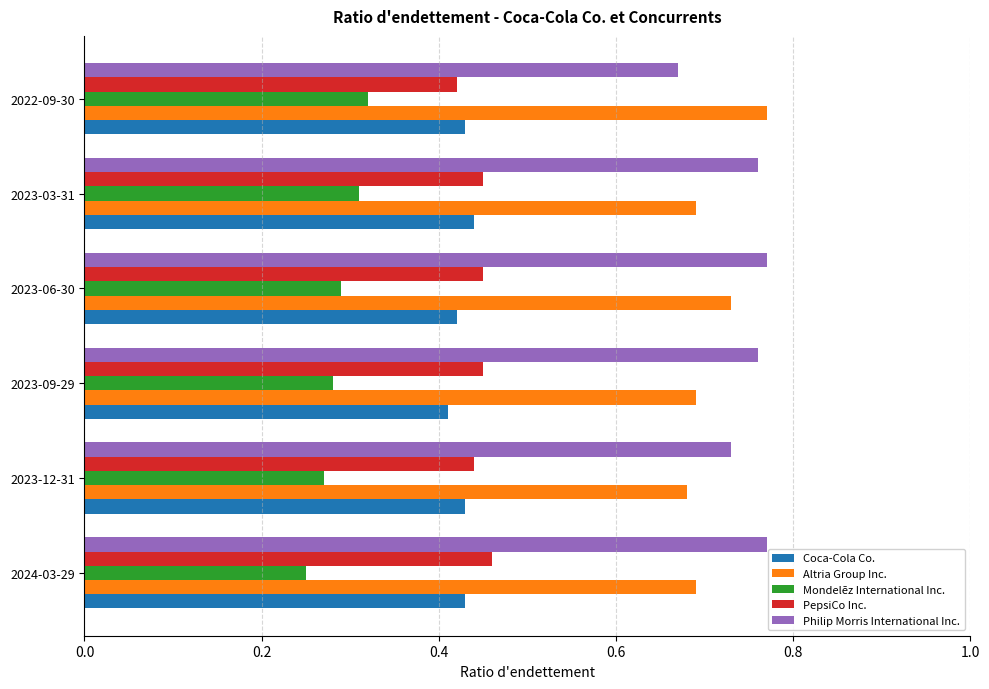

The value of Philip Morris International Inc. at 2023-09-29 is 1.3. True or false?

False